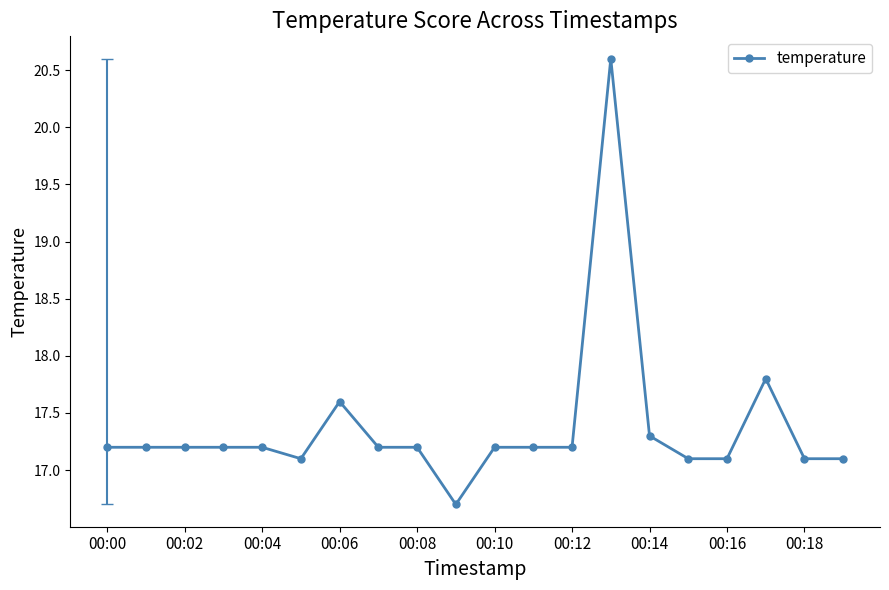

What is the greatest value displayed?

20.6